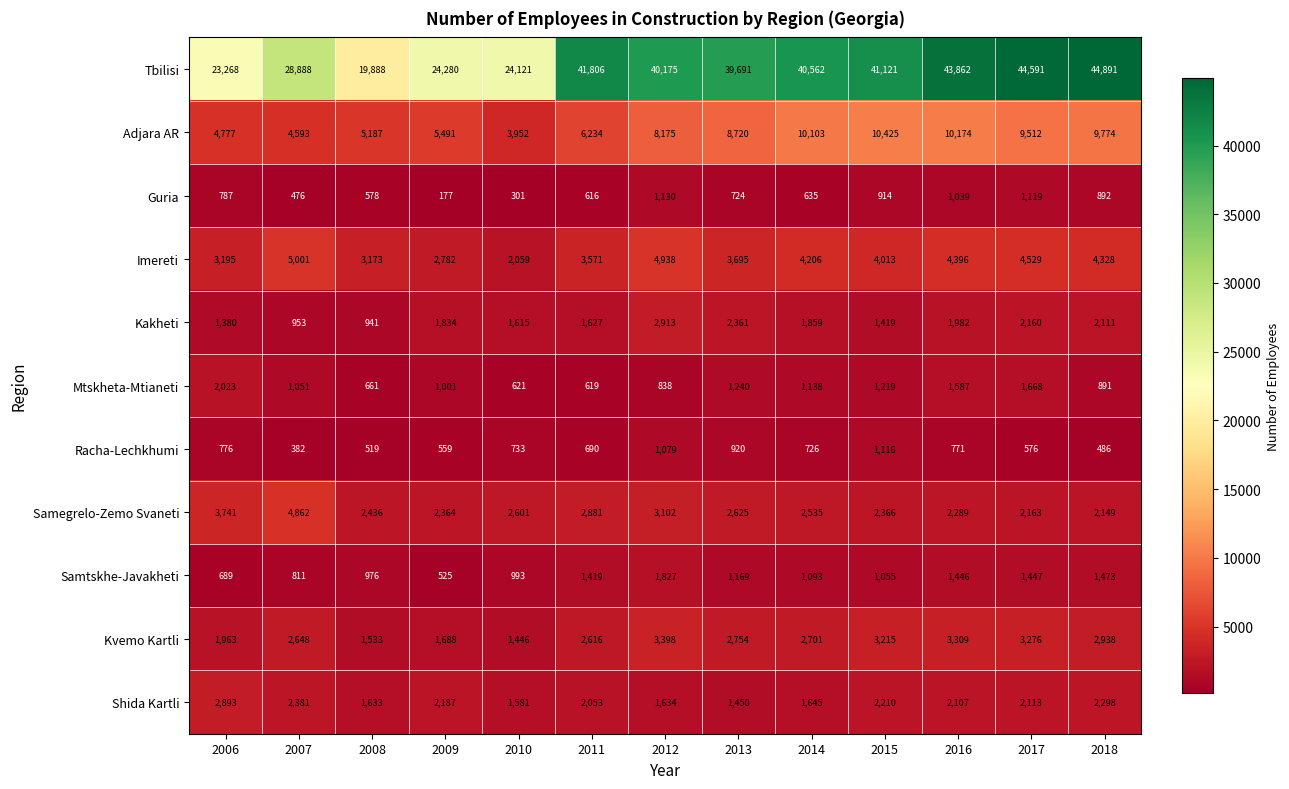

At which label is Kvemo Kartli closest to 2422?

2011